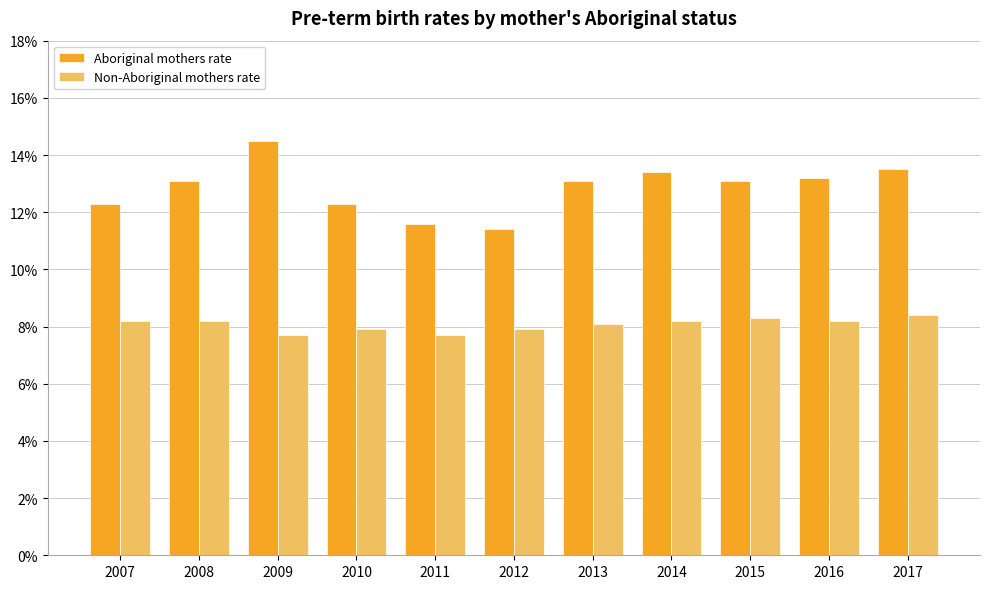

Which series has the largest total across all categories?

Aboriginal mothers rate